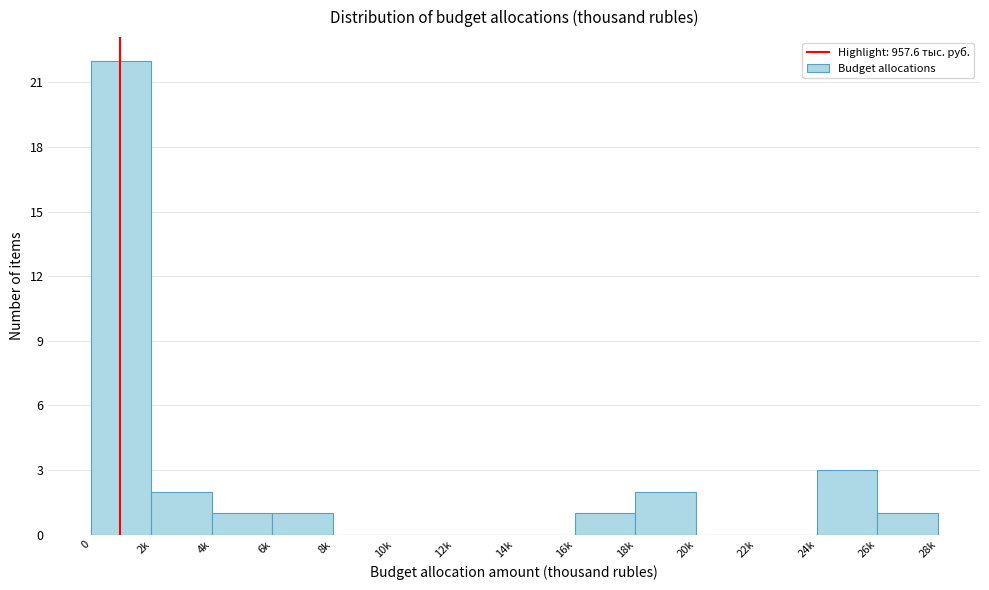

Reading left to right, list all the values displayed in this chart.

0=22	2k=2	4k=1	6k=1	8k=0	10k=0	12k=0	14k=0	16k=1	18k=2	20k=0	22k=0	24k=3	26k=1